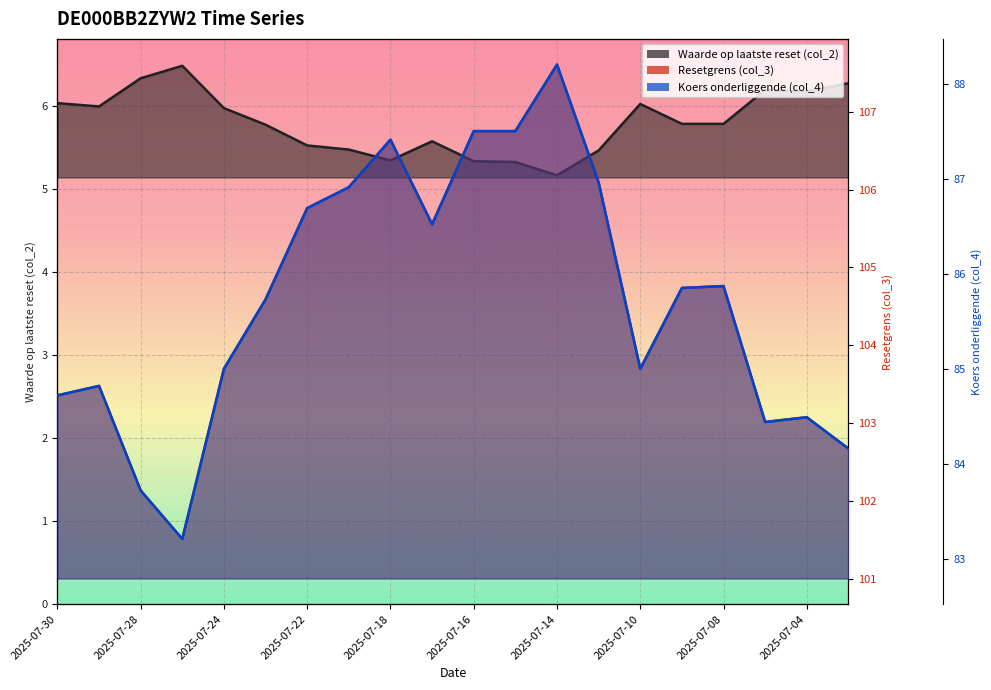

What is the difference between the maximum and minimum values in the Resetgrens (col_3) series?

6.1